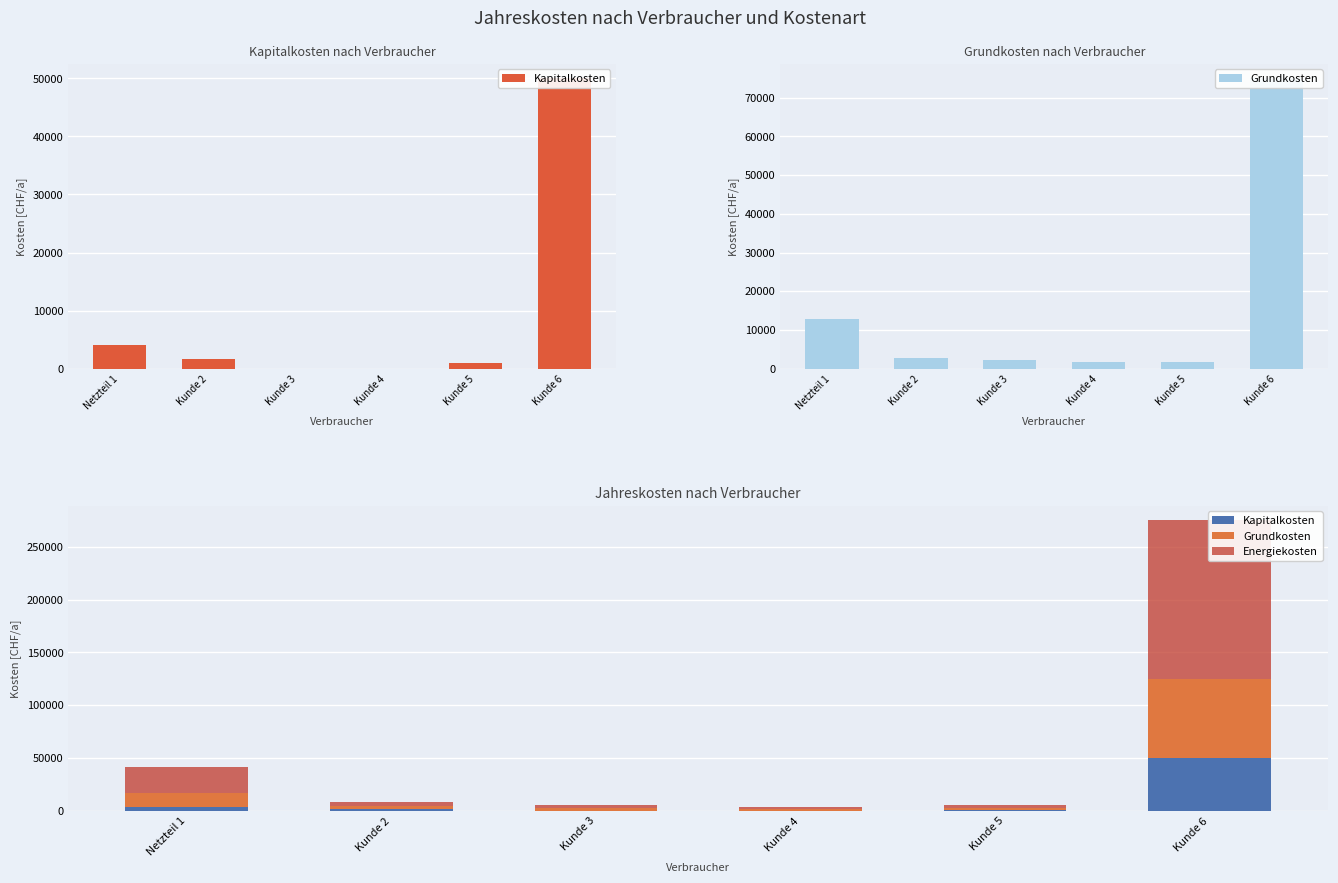

What is the value of the Kapitalkosten bar at the 6th from the left?

50000.0